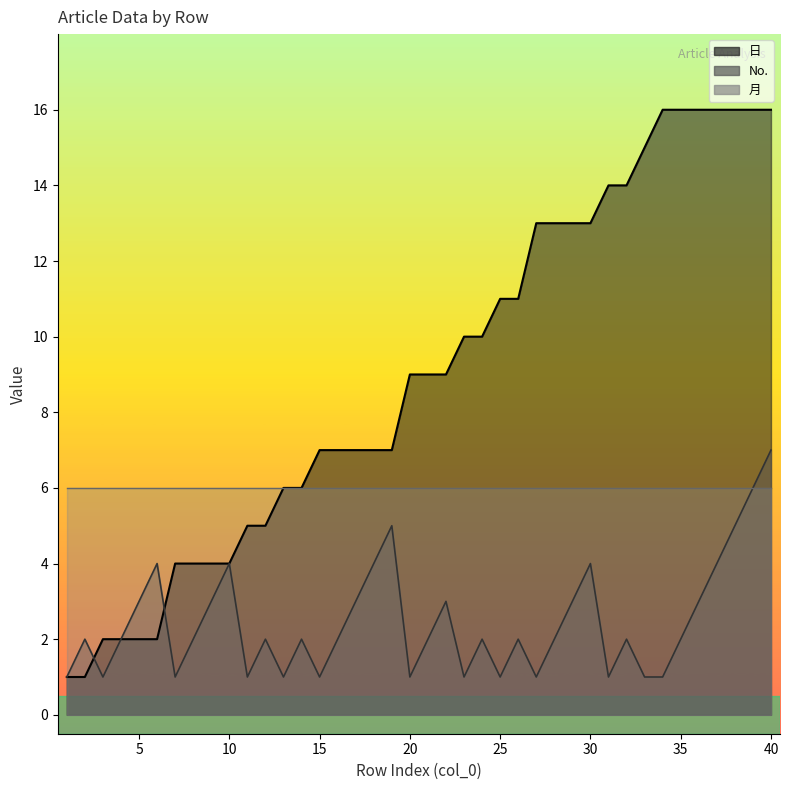

What is the maximum value shown in the chart?

16